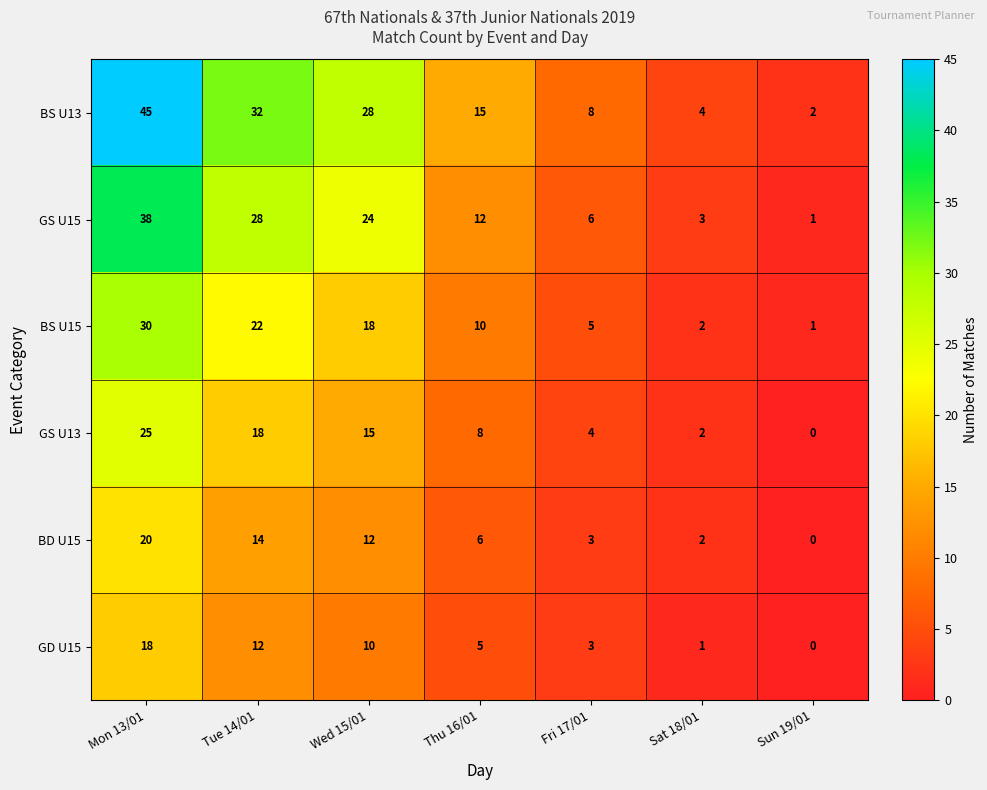

At which category is the sum across all series the highest?

Mon 13/01